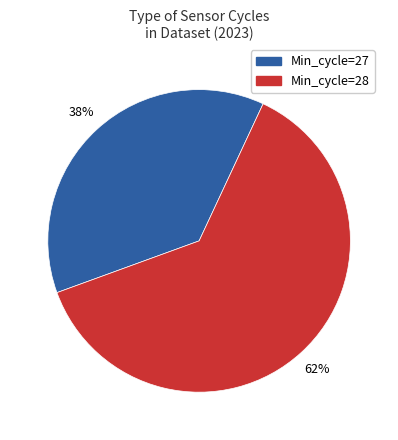

Is there a majority slice in this chart?

Yes